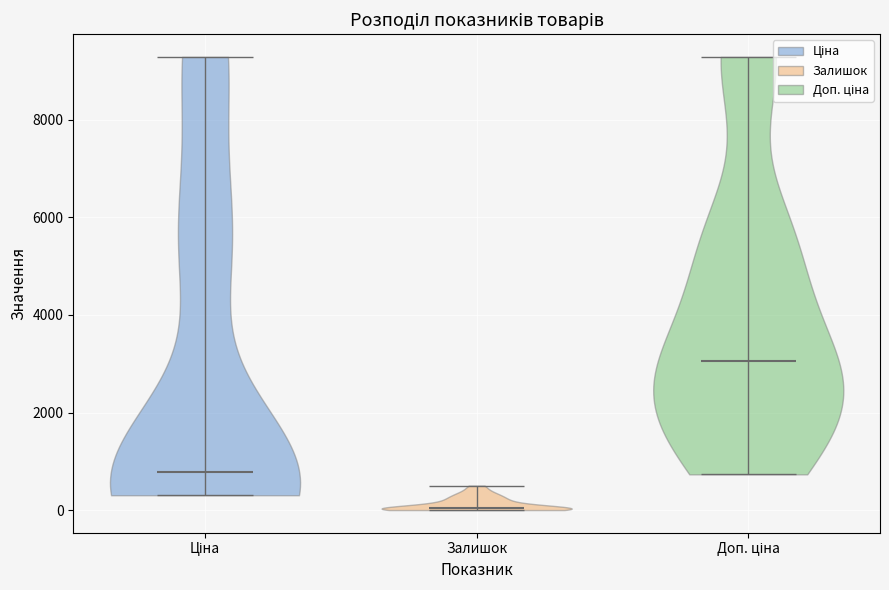

Which violin has the lowest median line?

Залишок